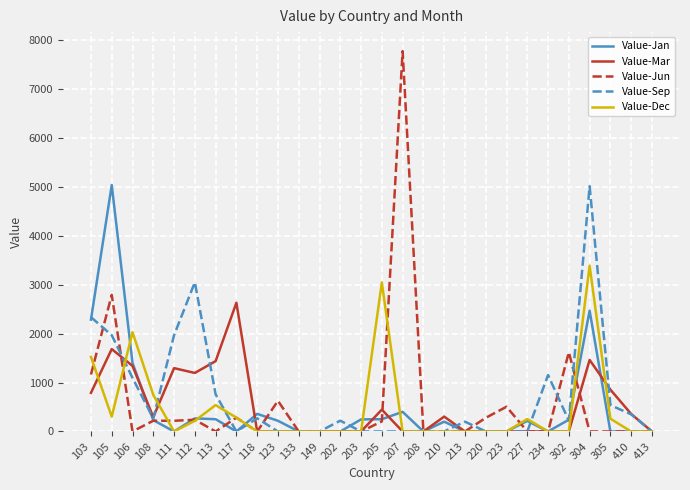

Is this an area chart (filled region under the line)?

No